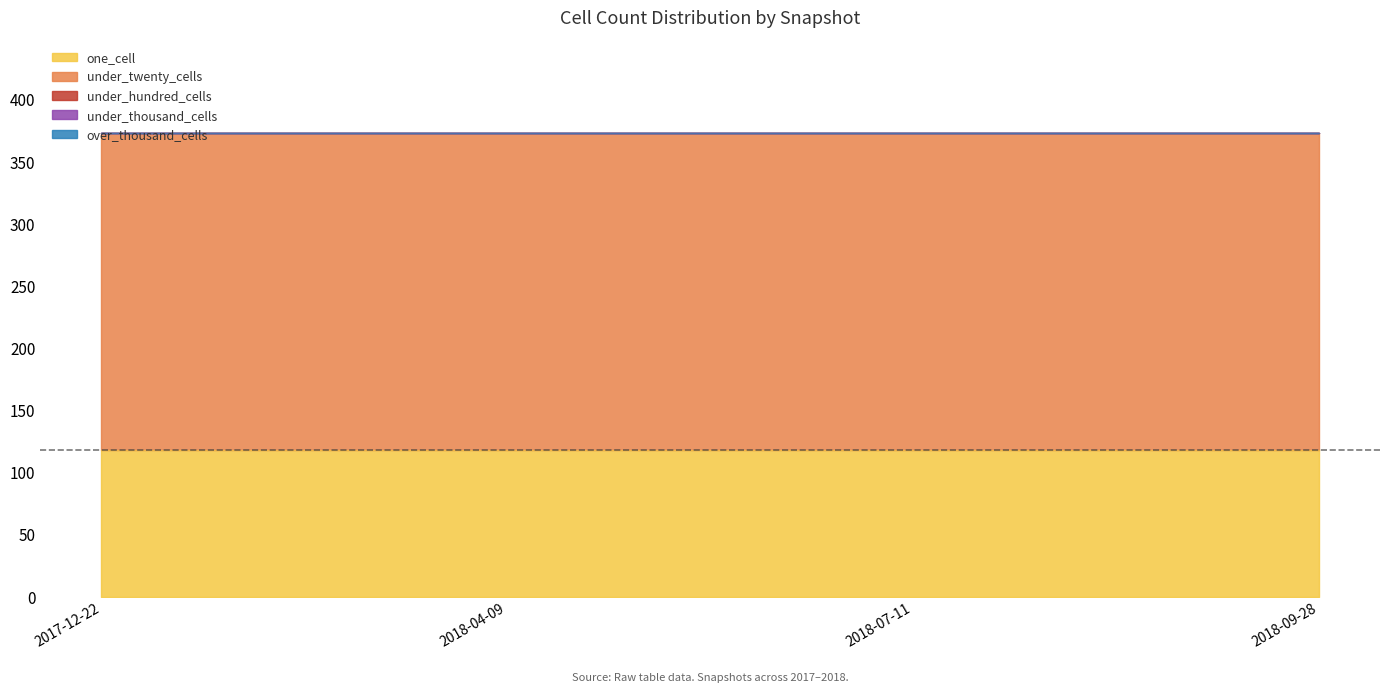

Reading left to right, list all the values displayed in this chart.

one_cell: 118	118	118	118
under_twenty_cells: 255	255	255	255
under_hundred_cells: 0	0	0	0
under_thousand_cells: 0	0	0	0
over_thousand_cells: 0	0	0	0